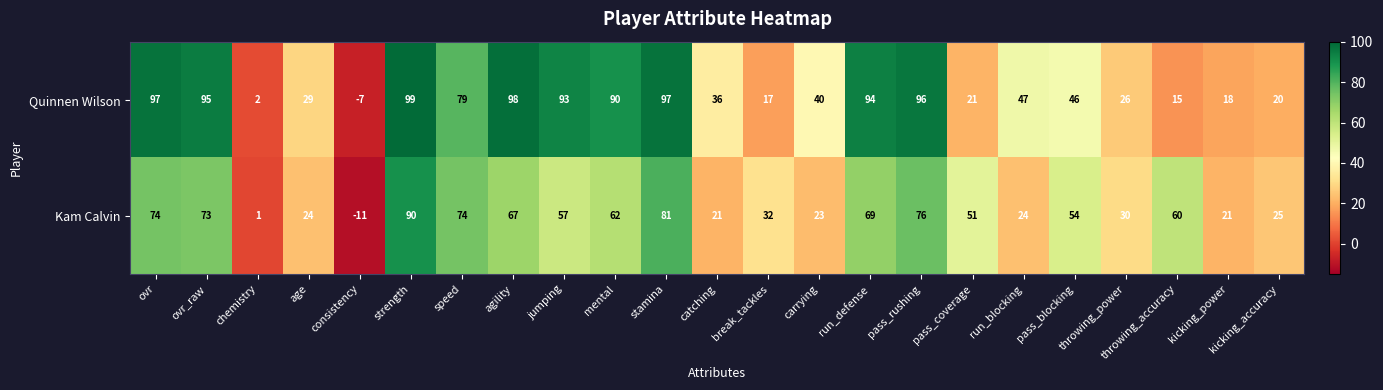

What is the spread (max minus min) of values at pass_rushing?

20